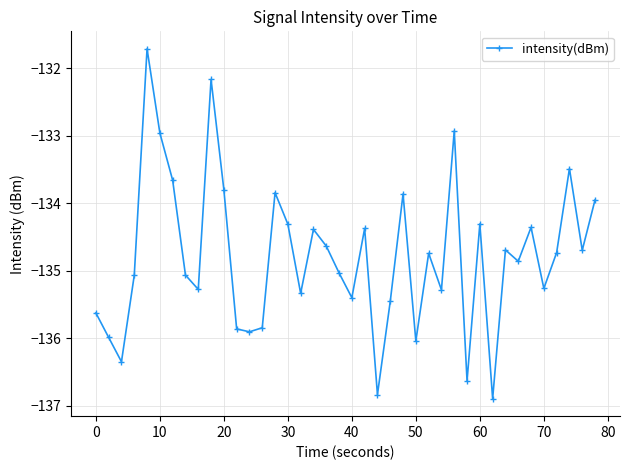

True or false: the data has more than 1 interior local peaks.

True